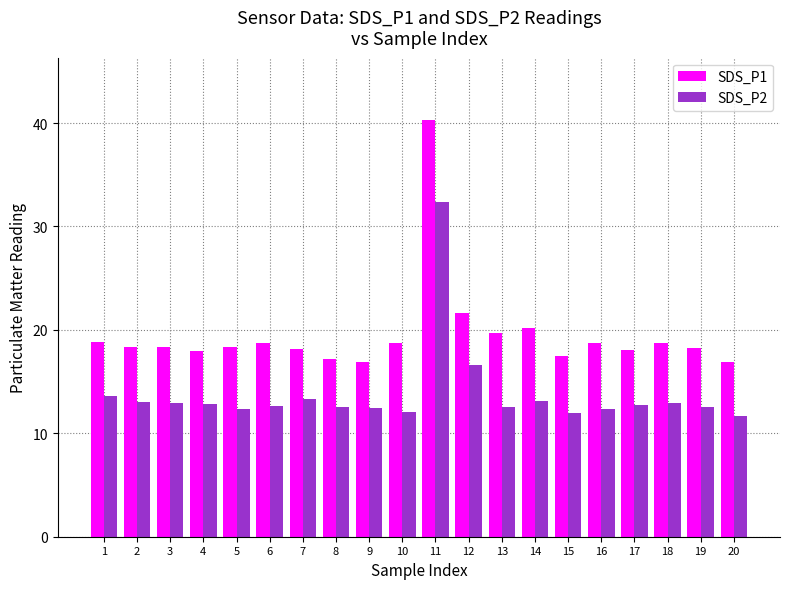

What are all the series names shown in the legend?

SDS_P1, SDS_P2